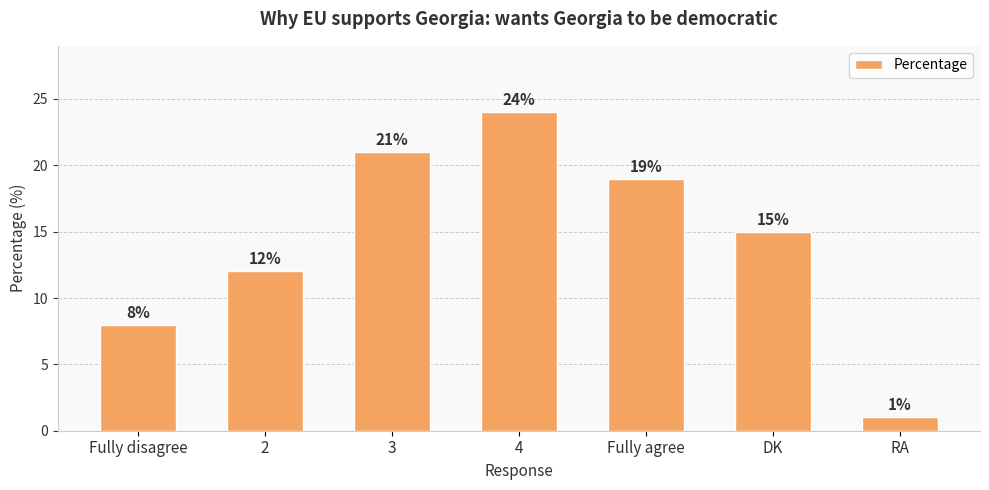

Which label corresponds to the smallest value in the chart?

RA